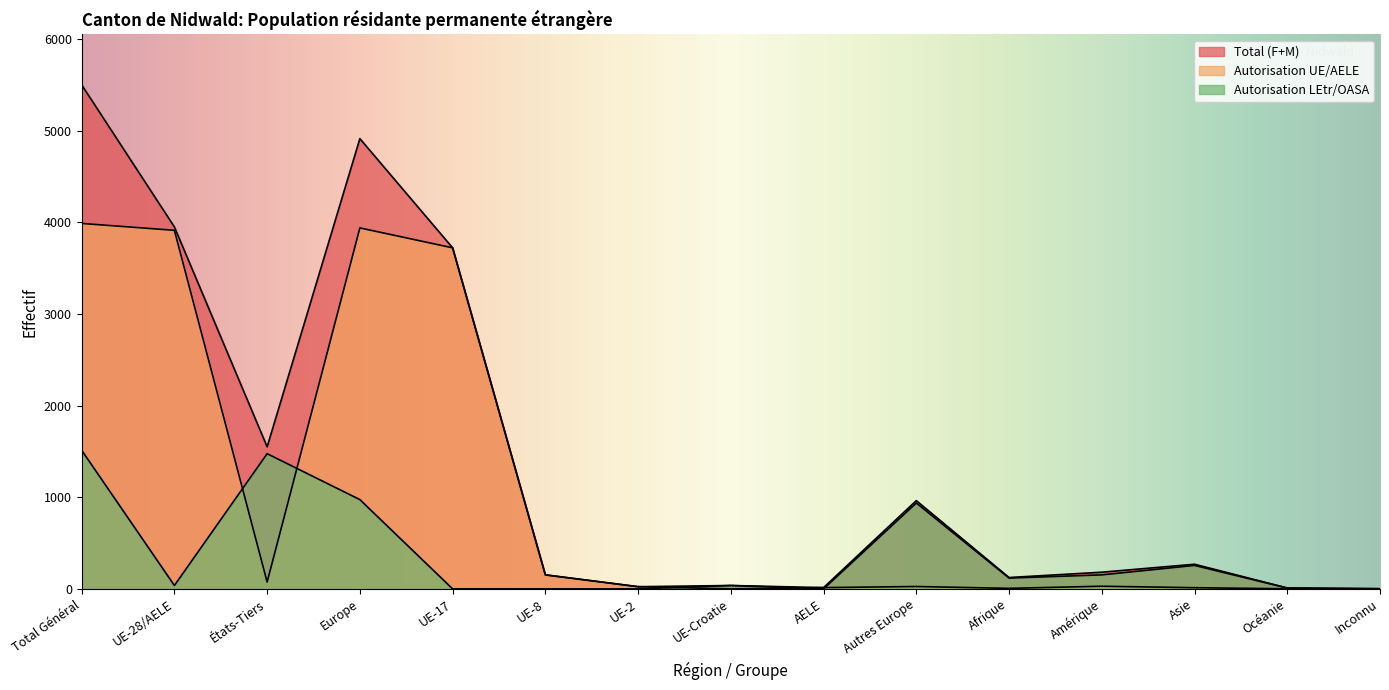

Rank the series by their maximum value, from highest to lowest.

Total (F+M), Autorisation UE/AELE, Autorisation LEtr/OASA